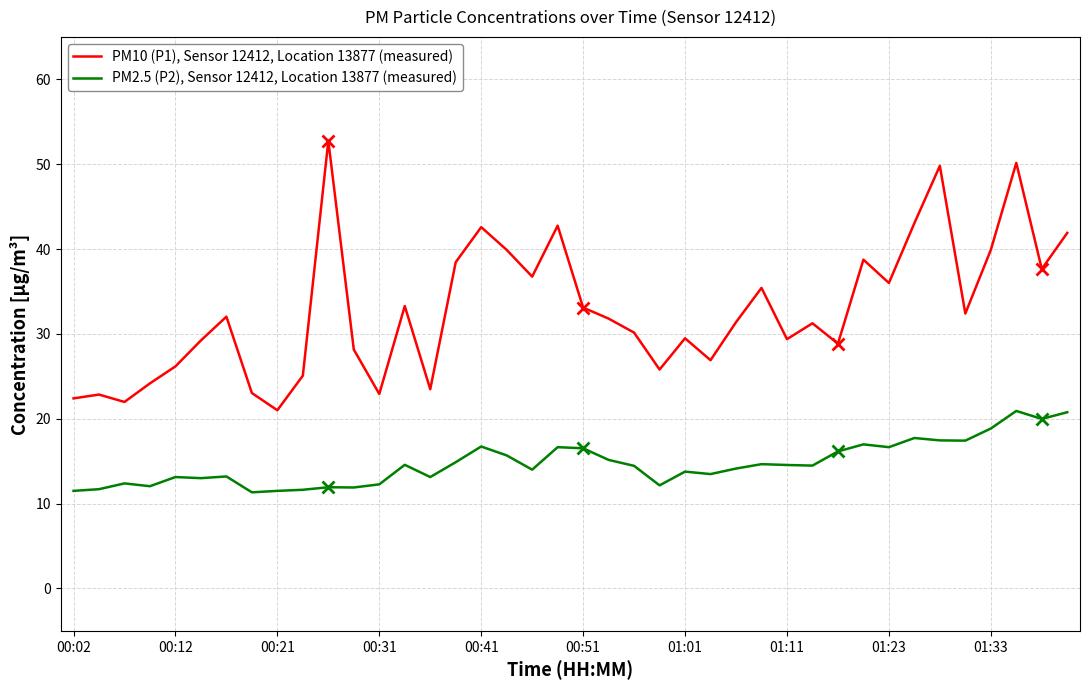

True or false: PM2.5 (P2), Sensor 12412, Location 13877 (measured) has more than 0 interior local peaks.

True